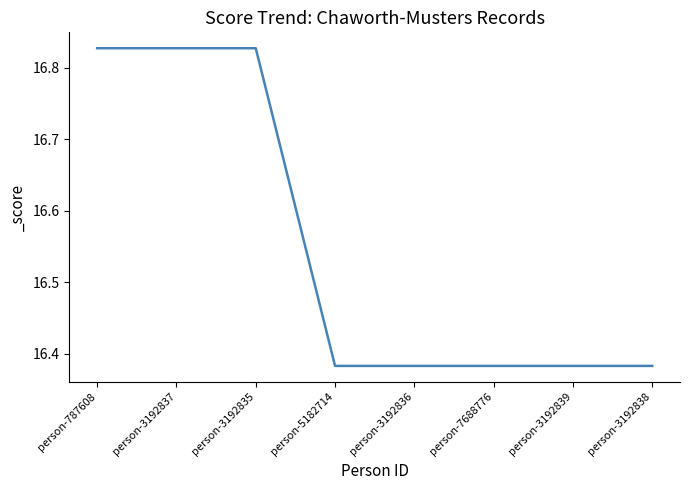

Is it true that the value at person-3192837 is 6.5?

False